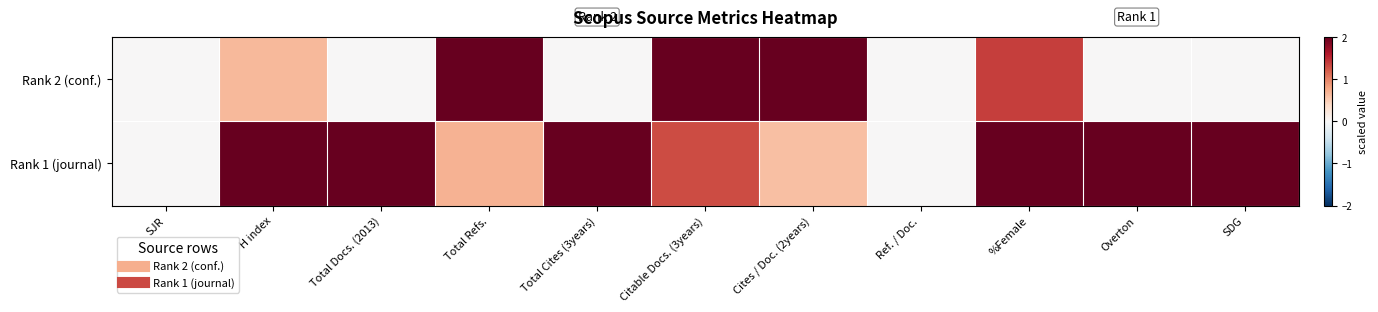

At how many categories does at least one series exceed 0?

9